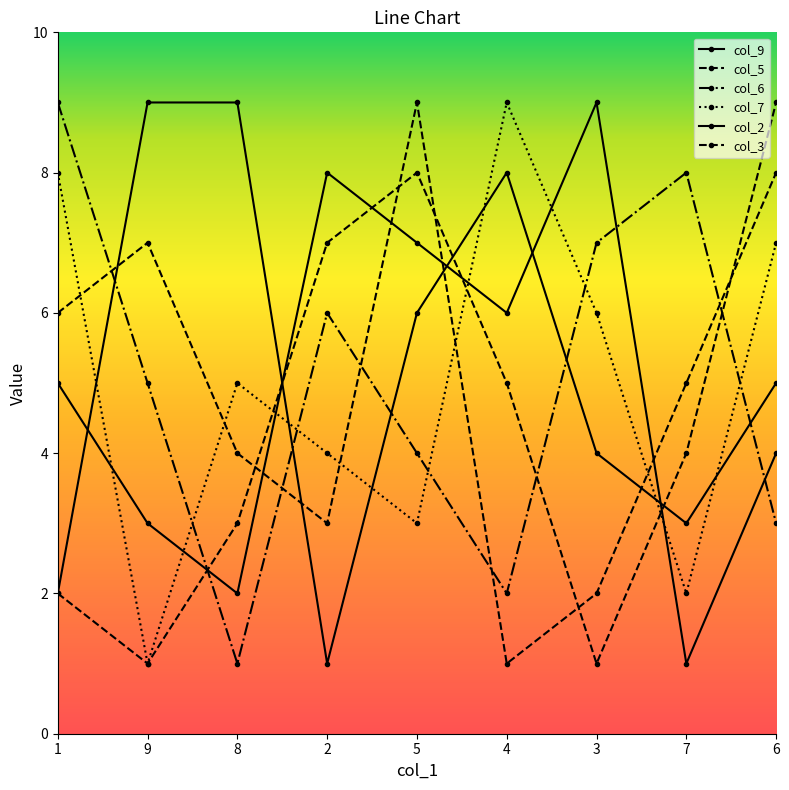

The col_5 series shows 1 at 1. True or false?

False